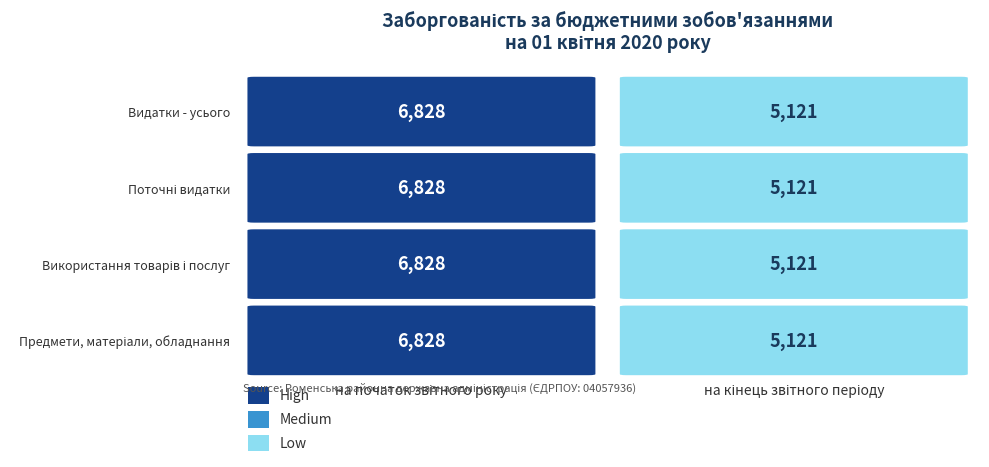

What is the smallest value displayed?

5121